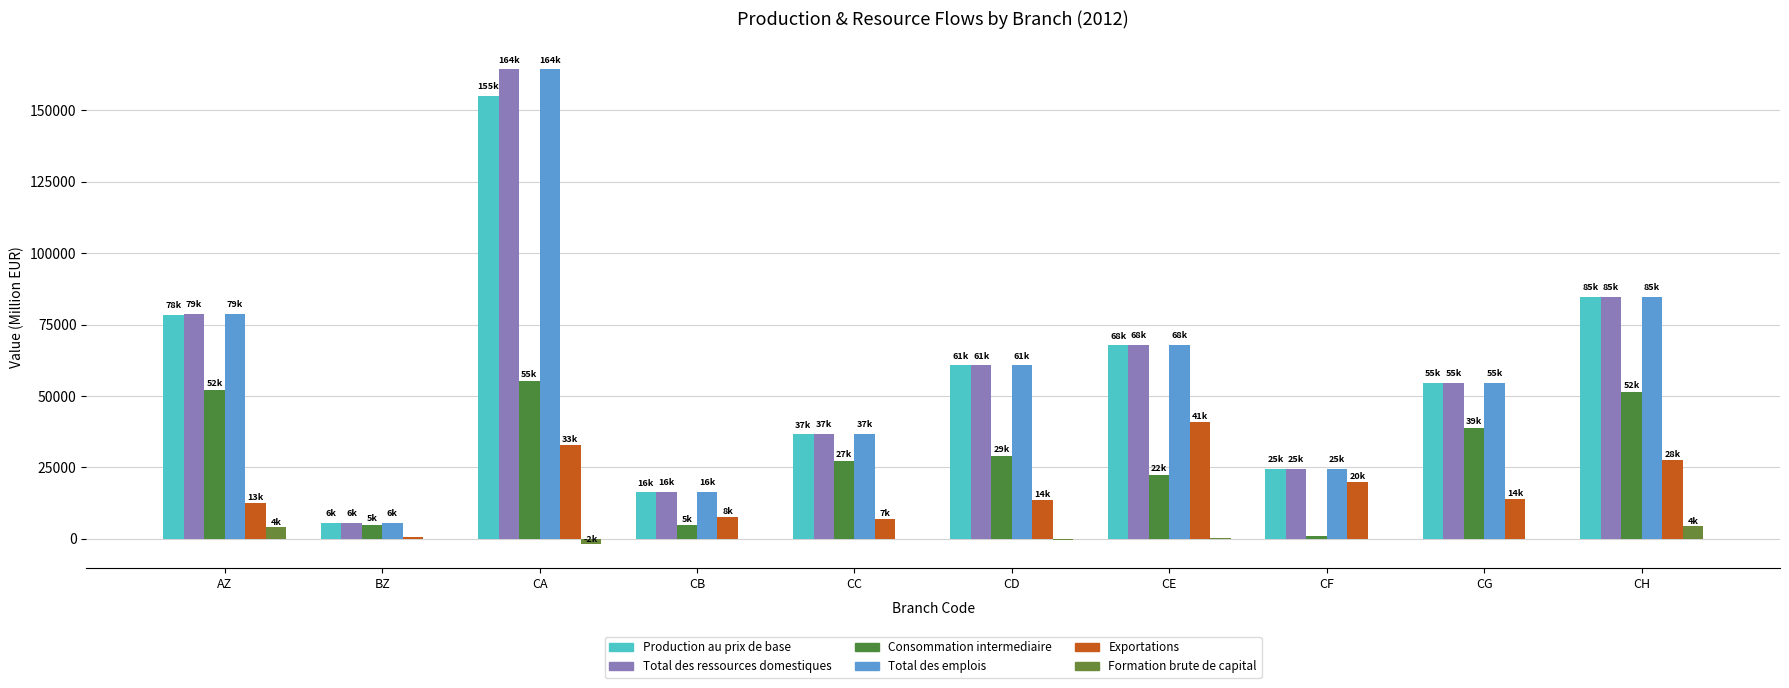

What position from the left is CA?

3